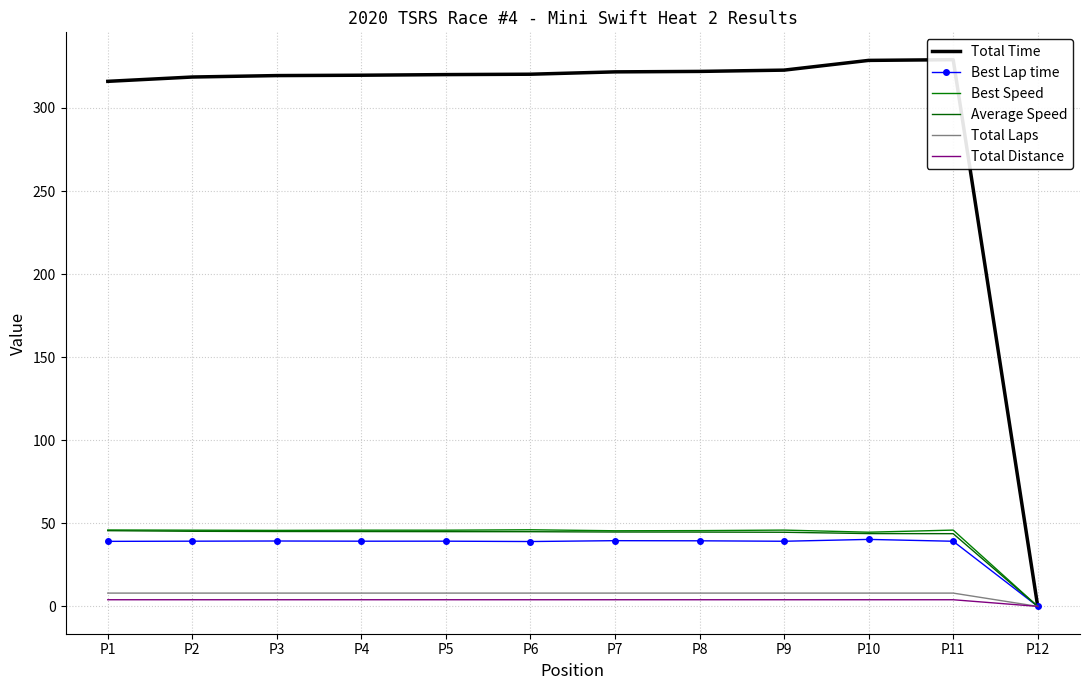

True or false: Best Lap time has more than 1 points higher than both neighbors.

True